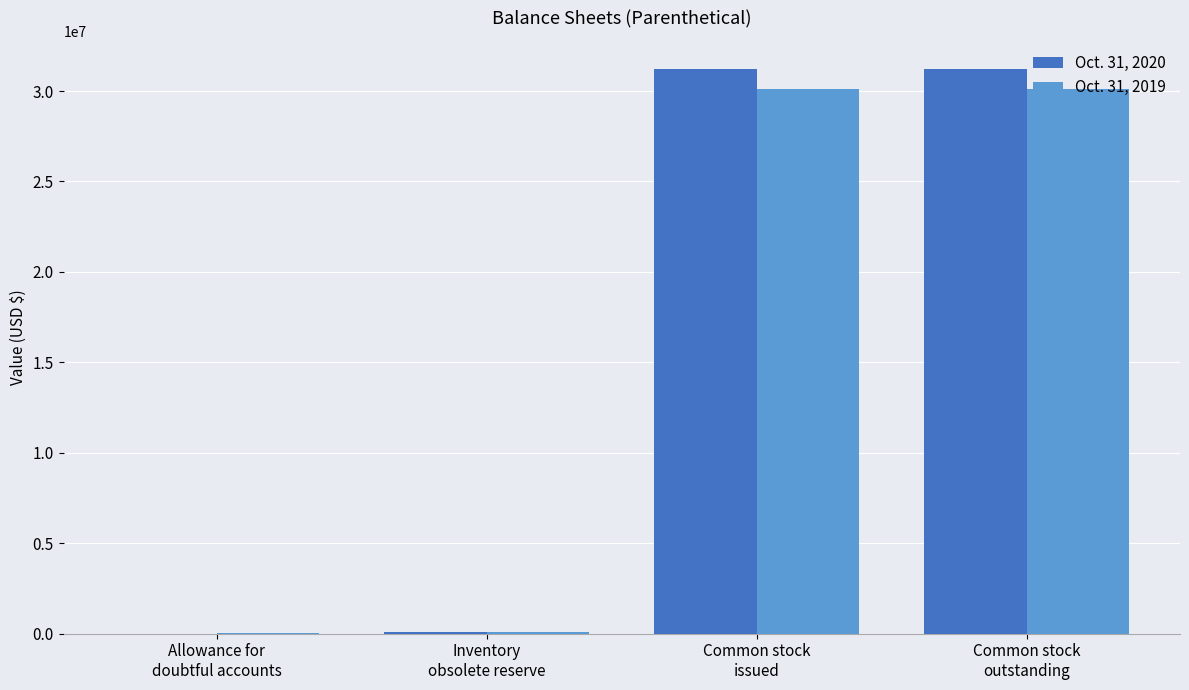

Is the value of Oct. 31, 2020 at Common stock
issued greater than the value of Oct. 31, 2019 at Inventory
obsolete reserve?

Yes